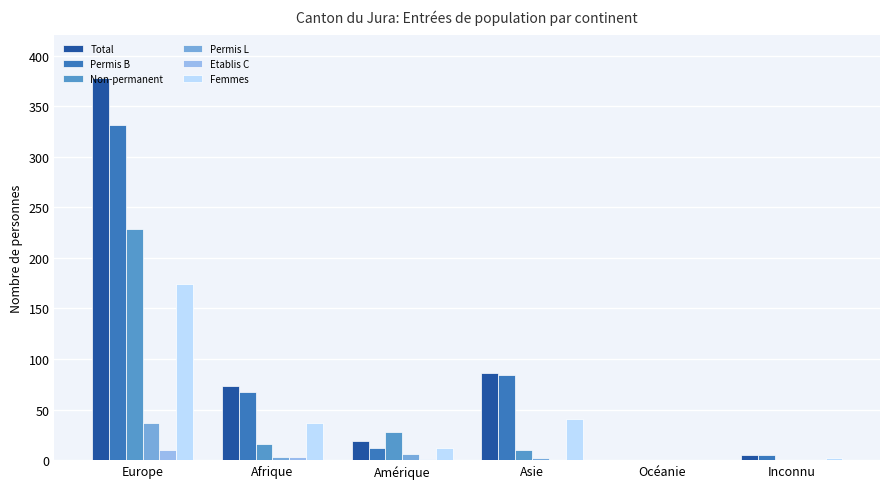

Where is Total nearest to the value 189?

Asie